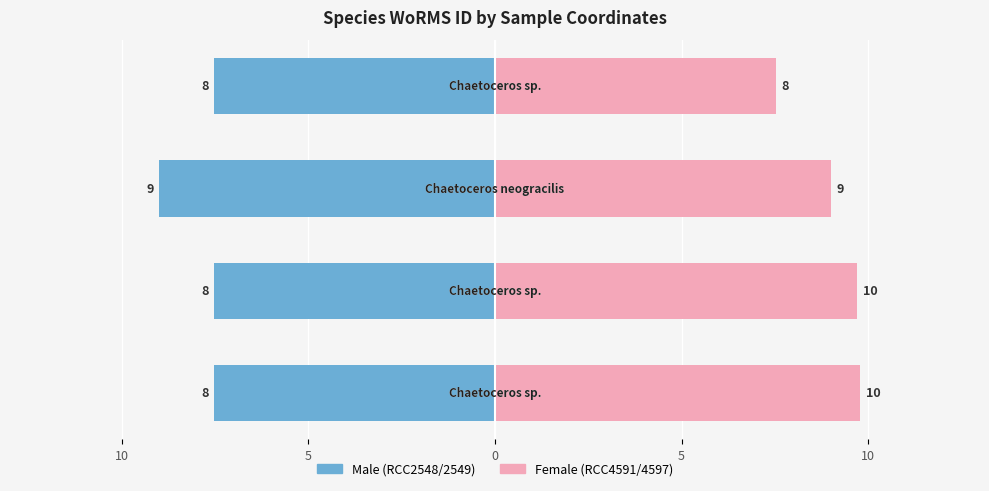

Is the value of Male at 0 greater than the value of Female at 5?

No